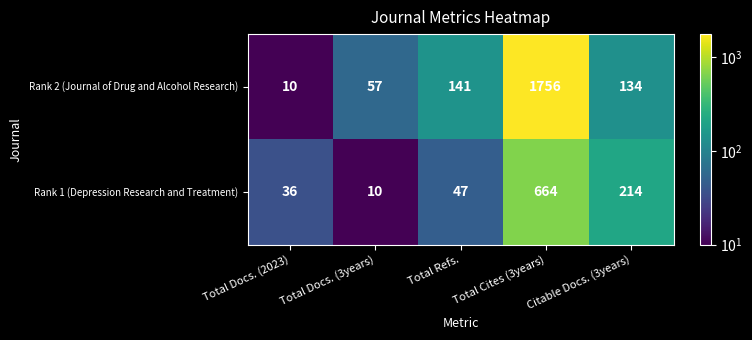

What is the difference between the maximum and minimum values in the Rank 2 (Journal of Drug and Alcohol Research) series?

1746